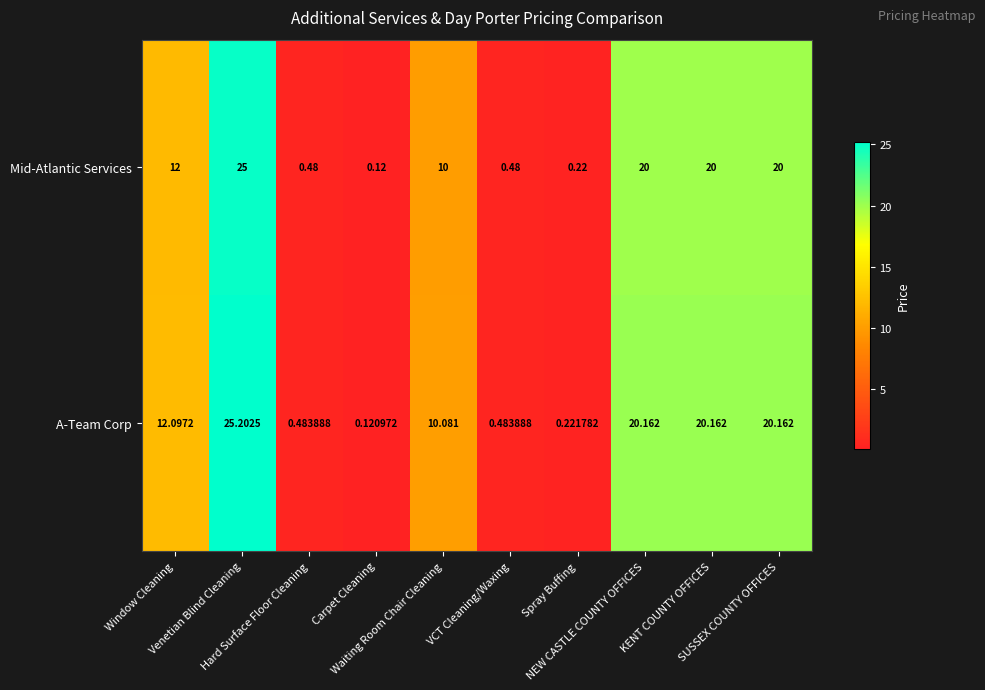

How many series are shown in this chart?

2